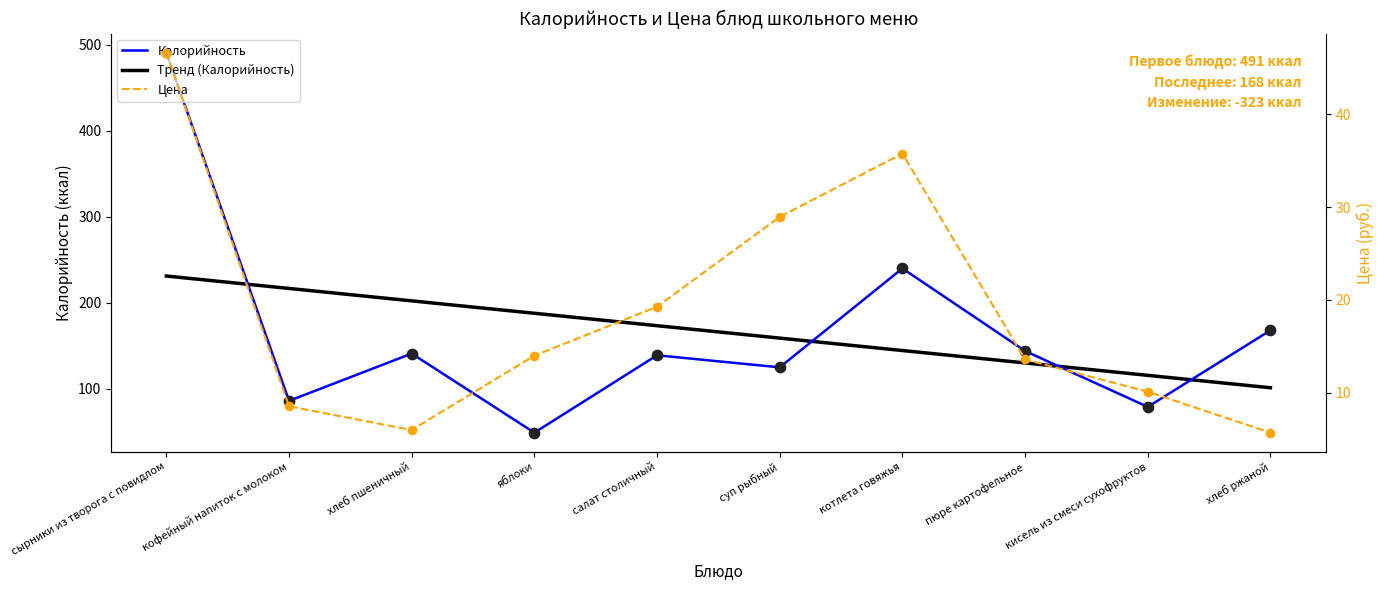

Which series has the largest Y range (max minus min)?

Калорийность